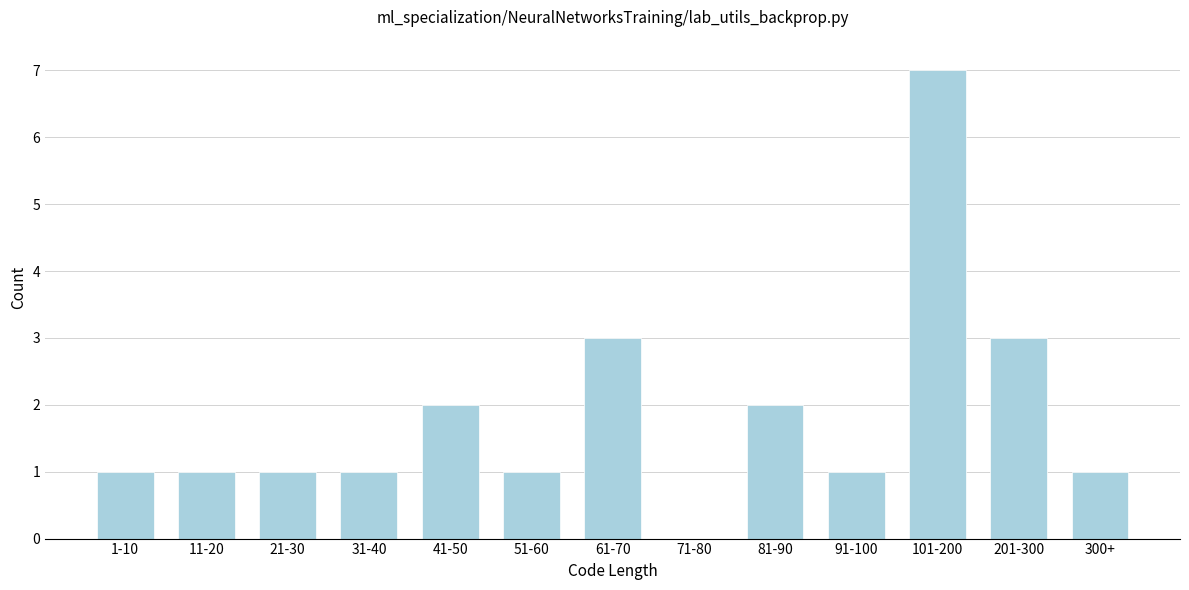

Reading left to right, list all the values displayed in this chart.

1-10=1	11-20=1	21-30=1	31-40=1	41-50=2	51-60=1	61-70=3	71-80=0	81-90=2	91-100=1	101-200=7	201-300=3	300+=1